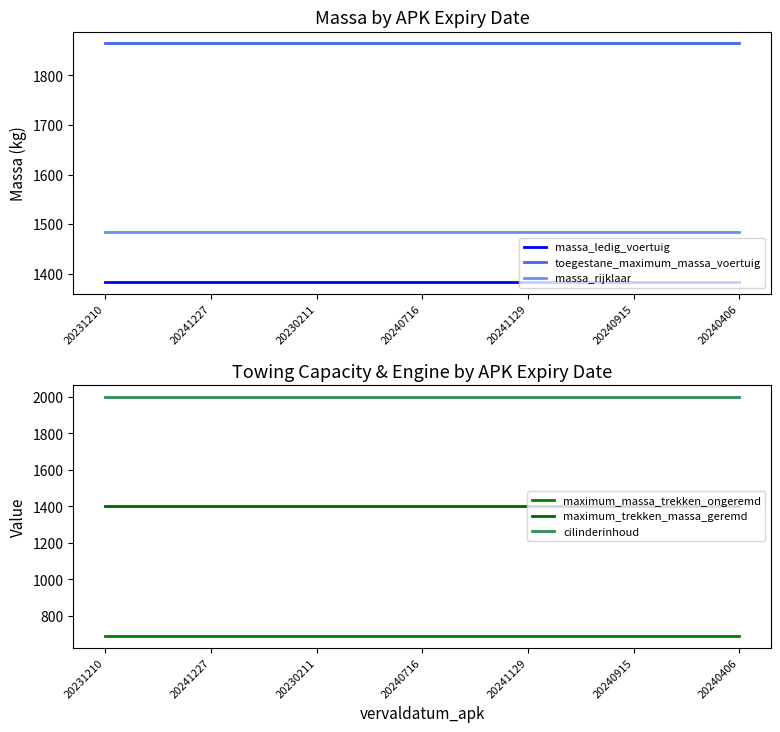

Read the massa_rijklaar value at 20240406.

1484